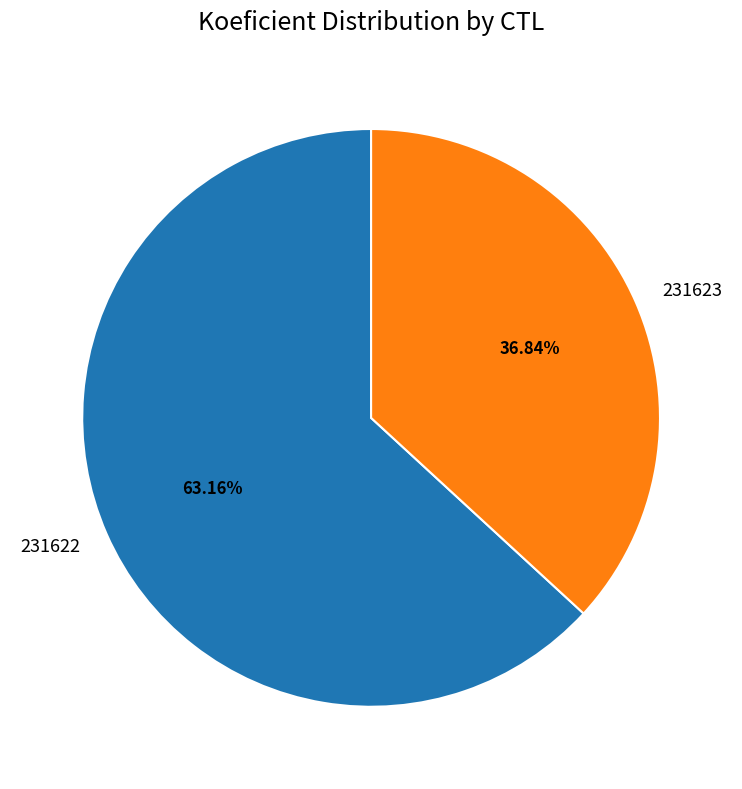

To the nearest percent, what portion does 231623 represent?

37%